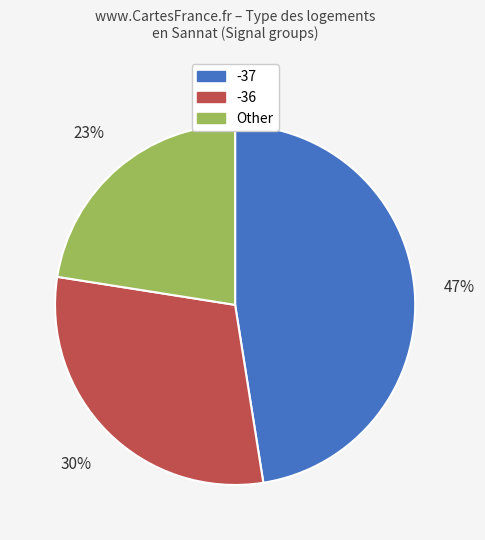

What percentage is the -36 slice, to the nearest percent?

30%